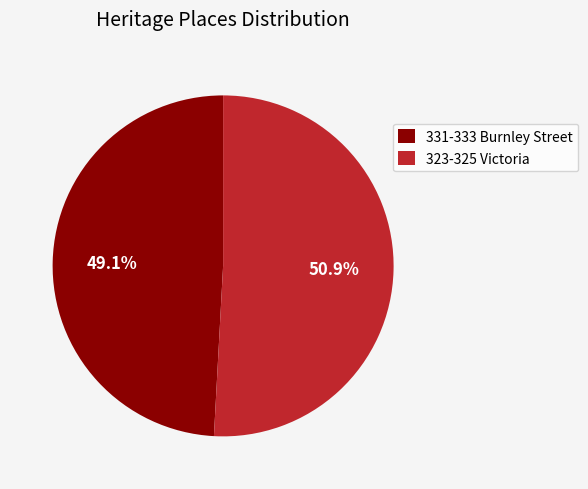

How much of the chart is everything except 331-333 Burnley Street?

50.9%